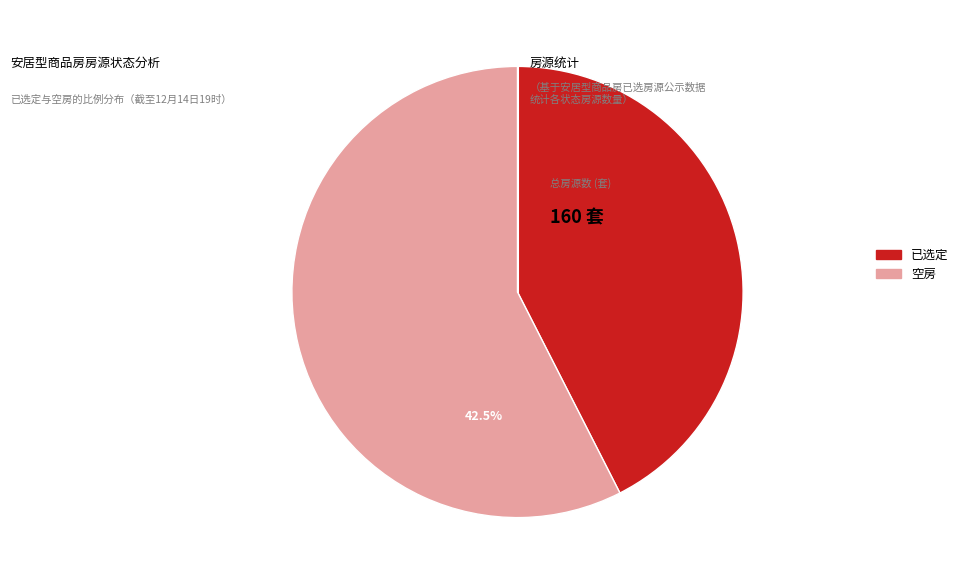

How many segments does this pie chart have?

2